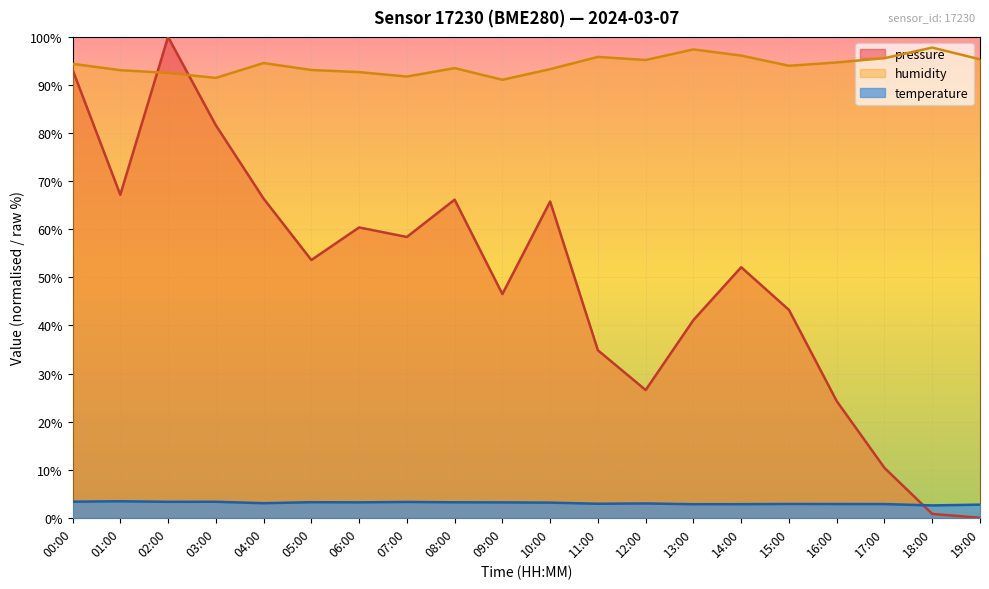

What is the difference between the highest and lowest values at 00:00?

91.1